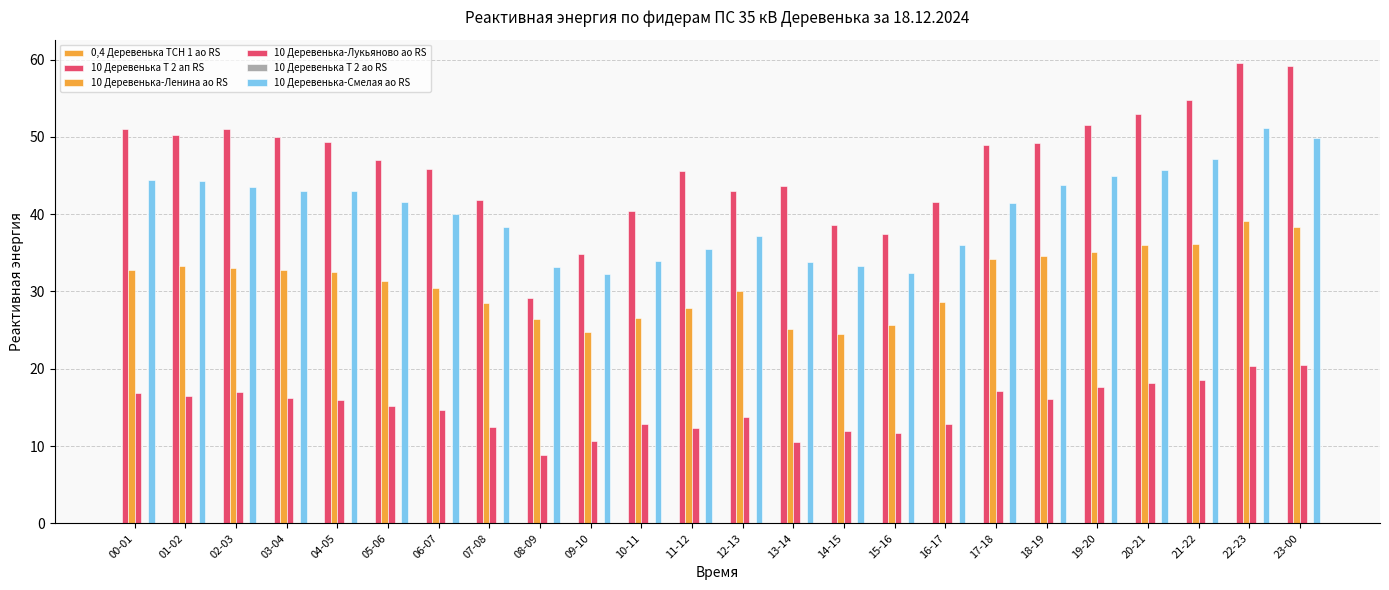

Which series has the largest range (max minus min)?

10 Деревенька Т 2 ап RS